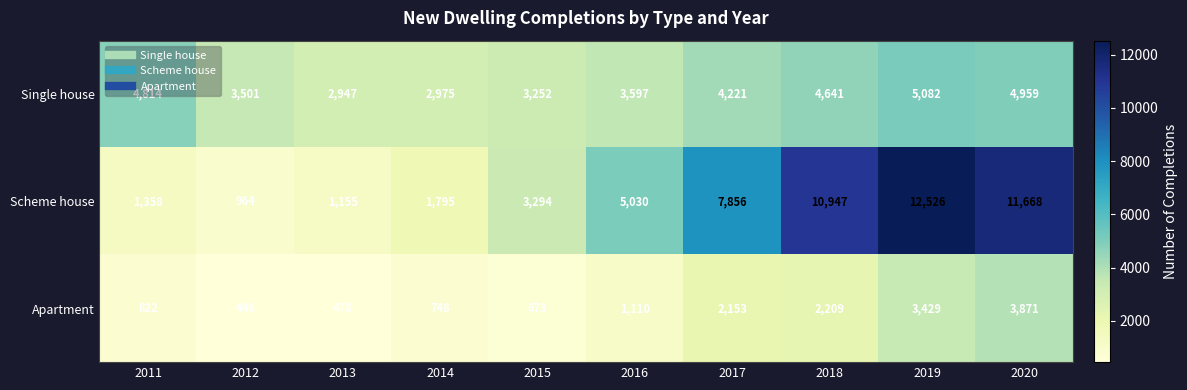

What is the spread (max minus min) of values at 2012?

3055